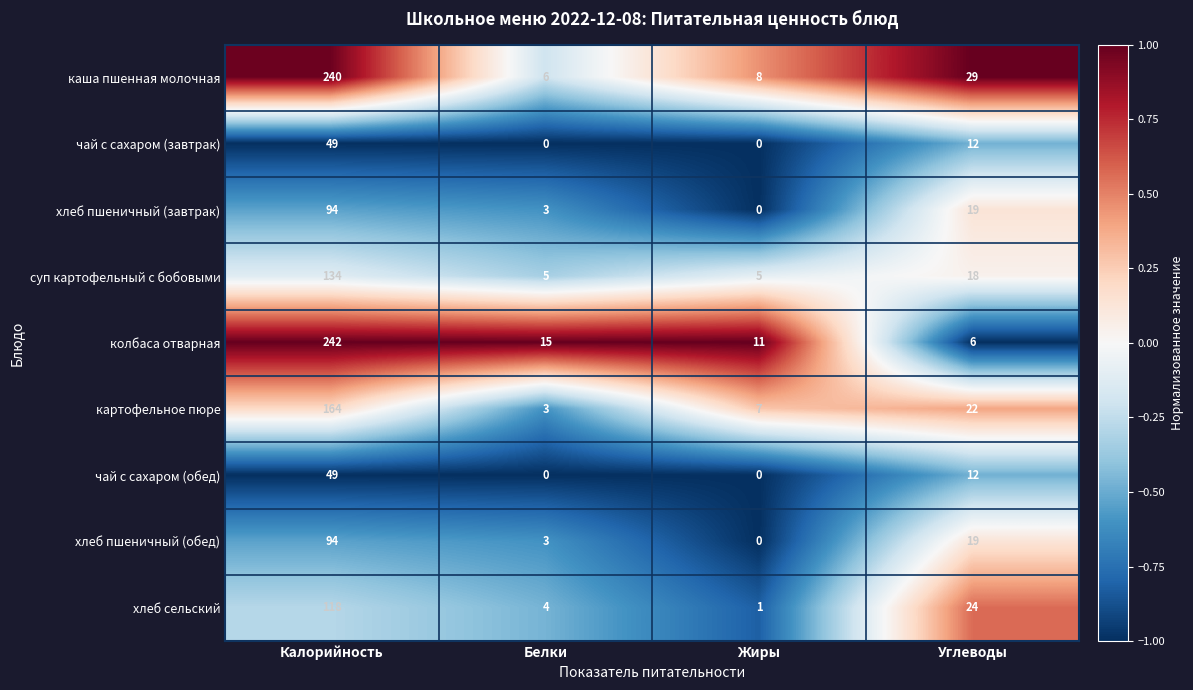

Is it true that суп картофельный с бобовыми equals 1 at Белки?

False